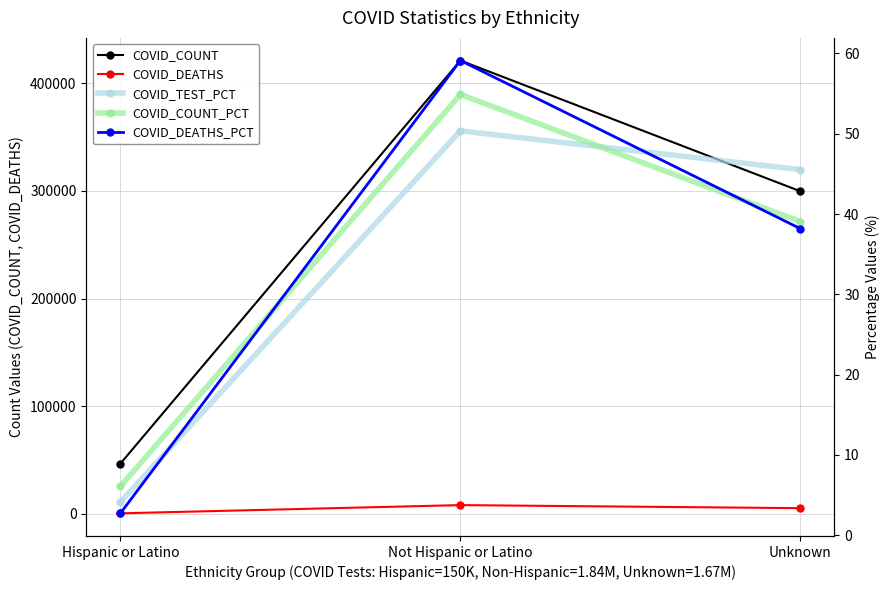

What is the average value of the COVID_DEATHS series?

4517